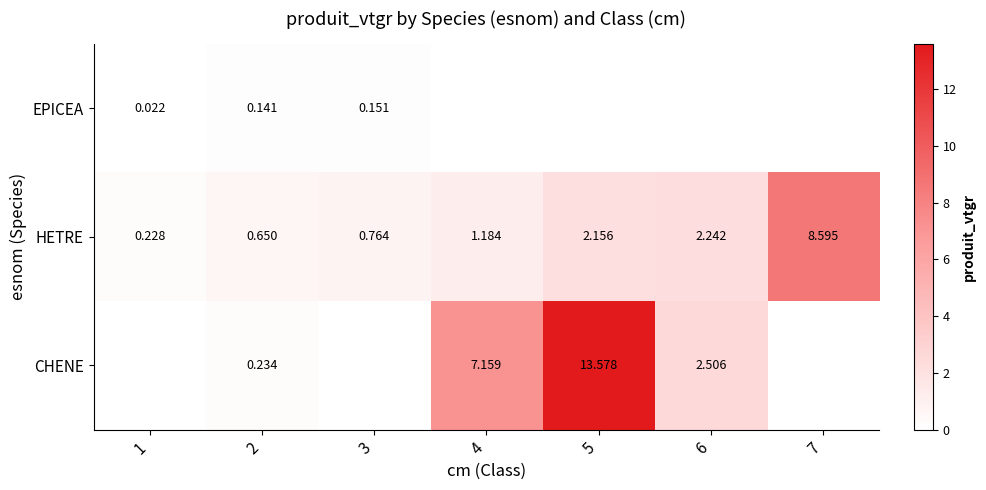

Is the value of HETRE at 1 greater than the value of EPICEA at 3?

Yes